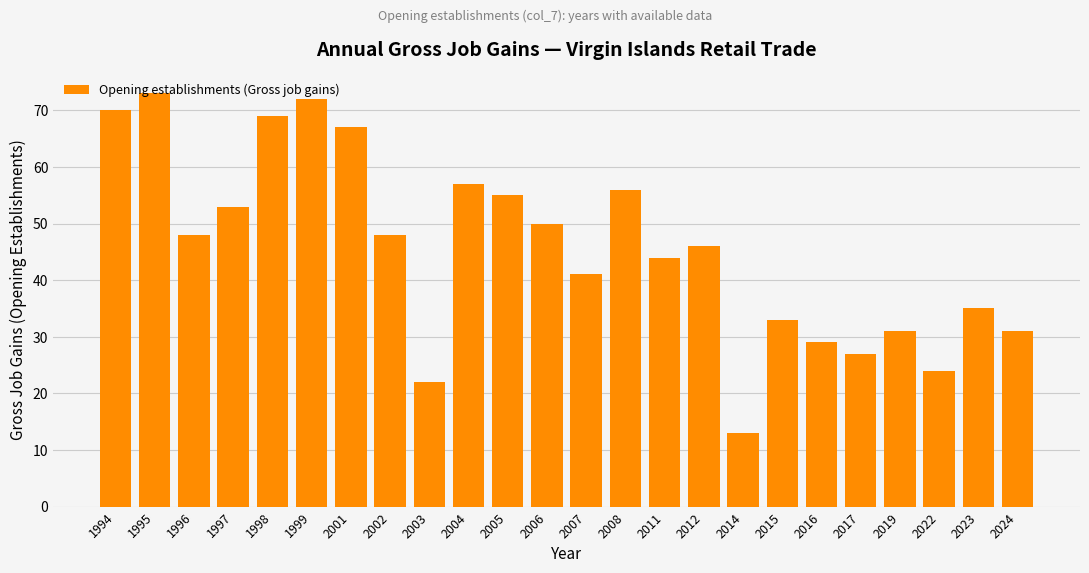

True or false: the data shows 120 at 1995.

False